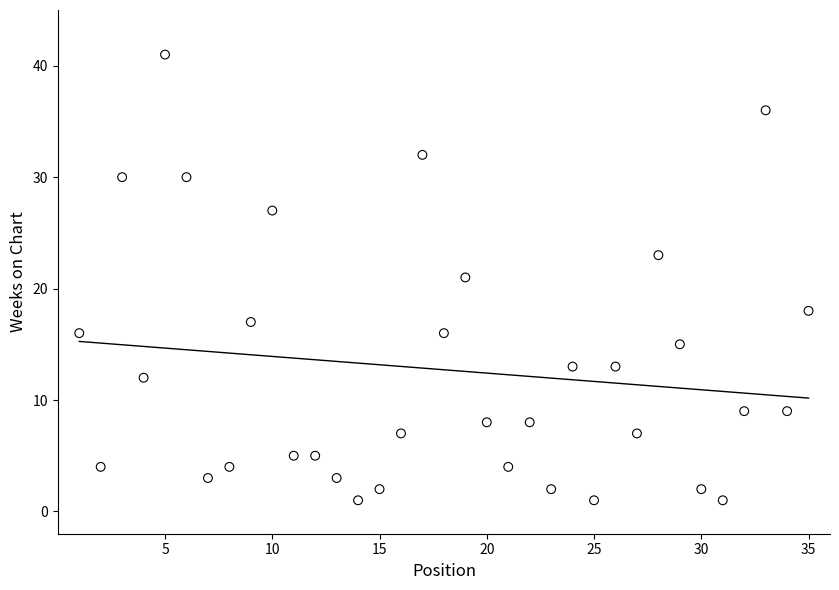

What is the range of X values (max minus min)?

34